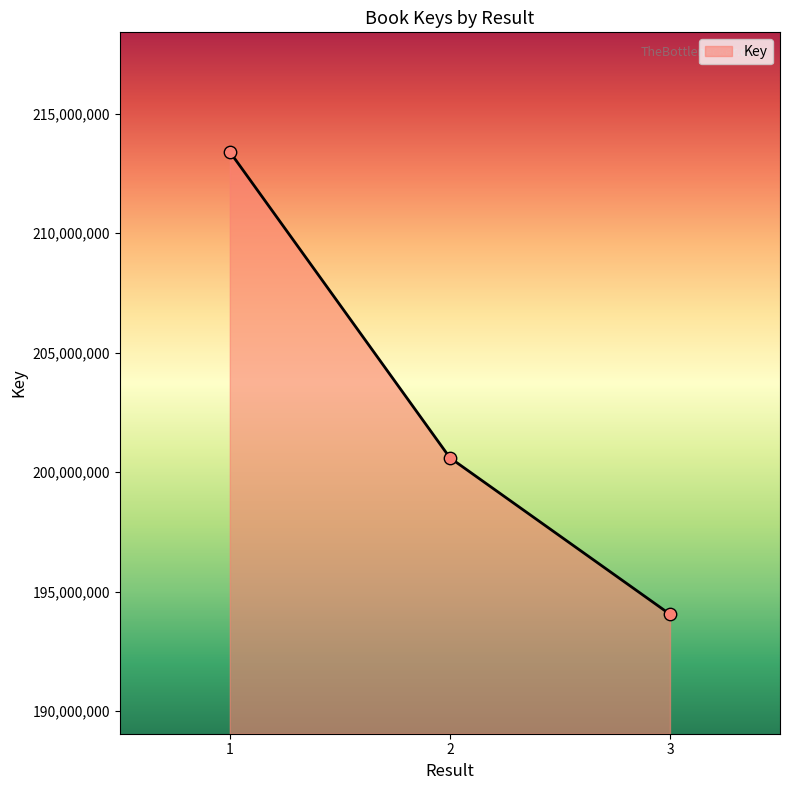

Approximately how many times larger is the value at 3 compared to 2?

1.0